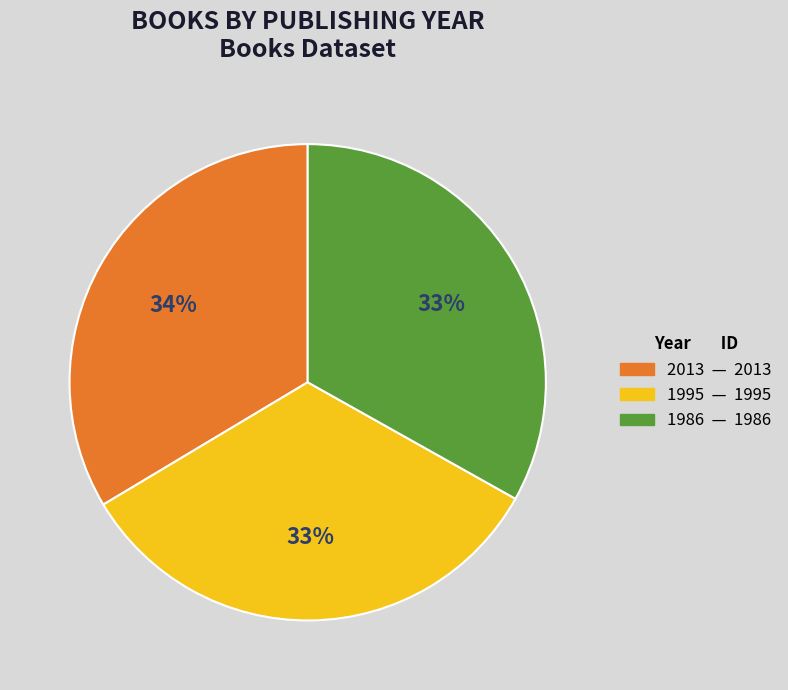

Is there any slice that represents more than half of the pie?

No